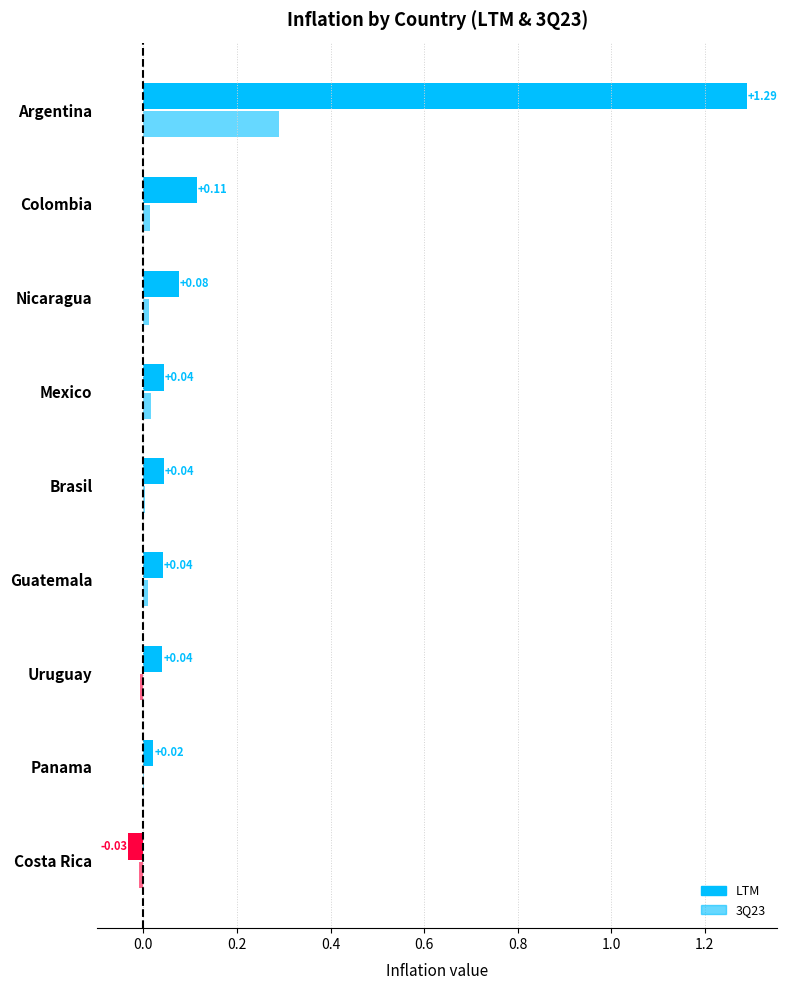

How many data points in LTM are above 0?

8